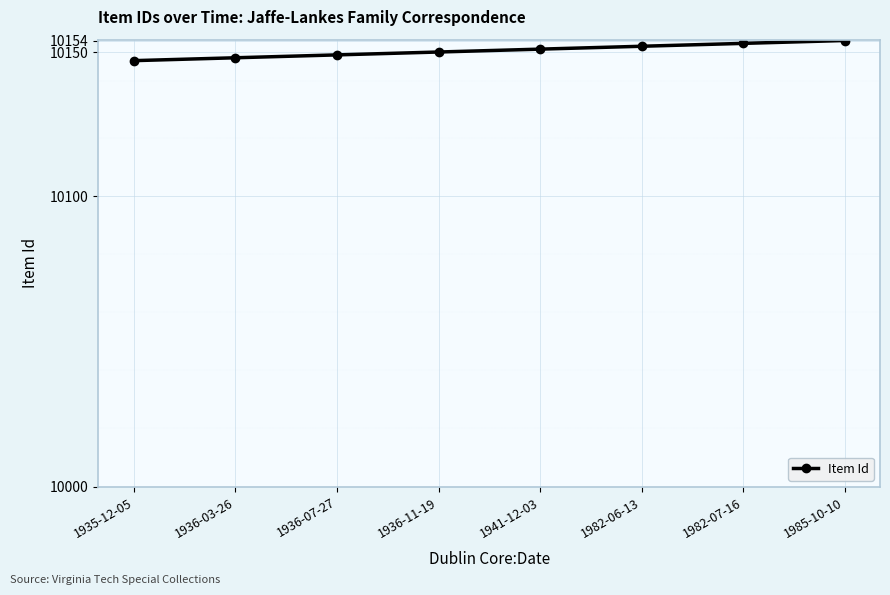

What is the sum of the values at 1982-06-13 and 1936-11-19?

20302